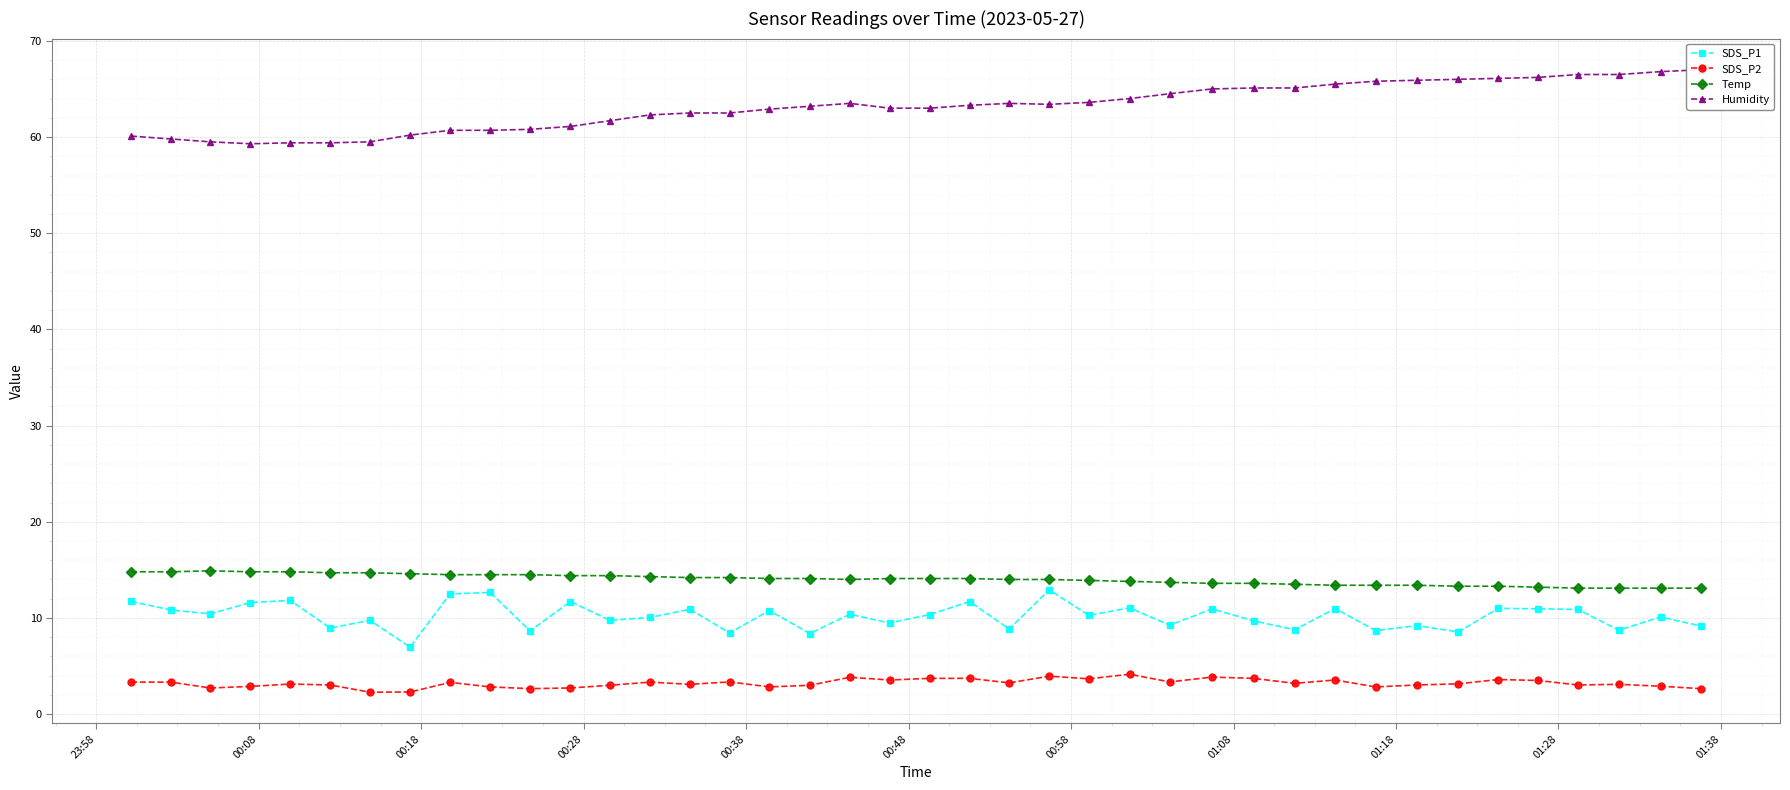

What is the smallest value displayed?

2.3